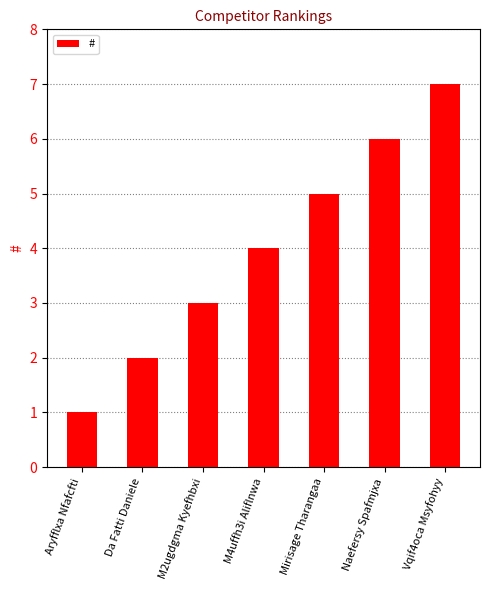

What is the value of the 3rd bar from the left?

3